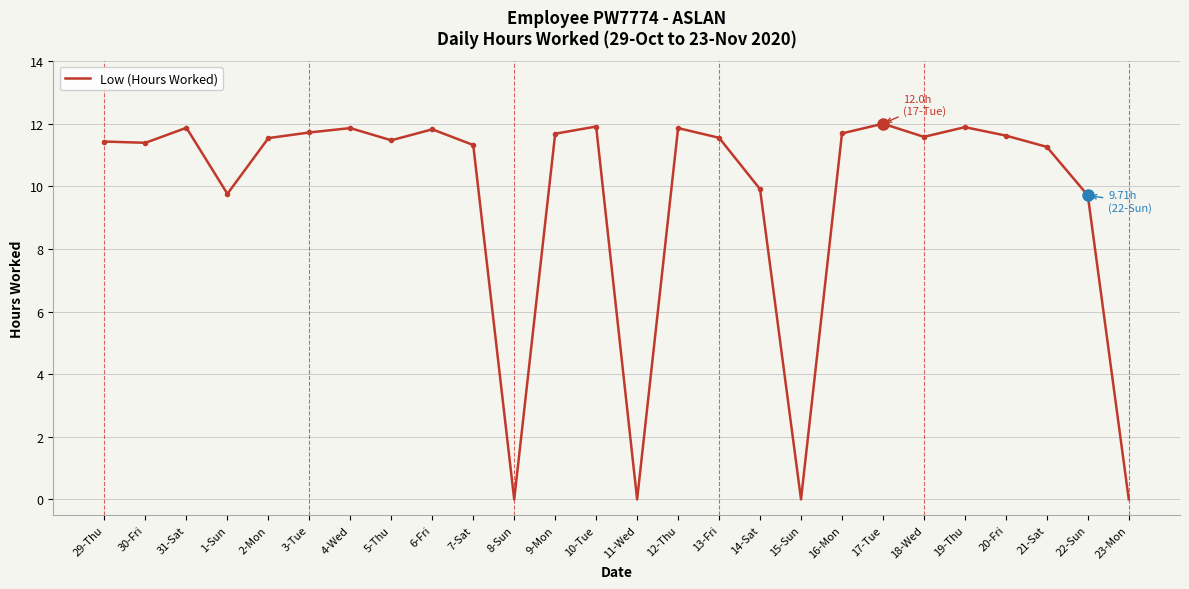

True or false: the data shows 11.4 at 30-Fri.

True